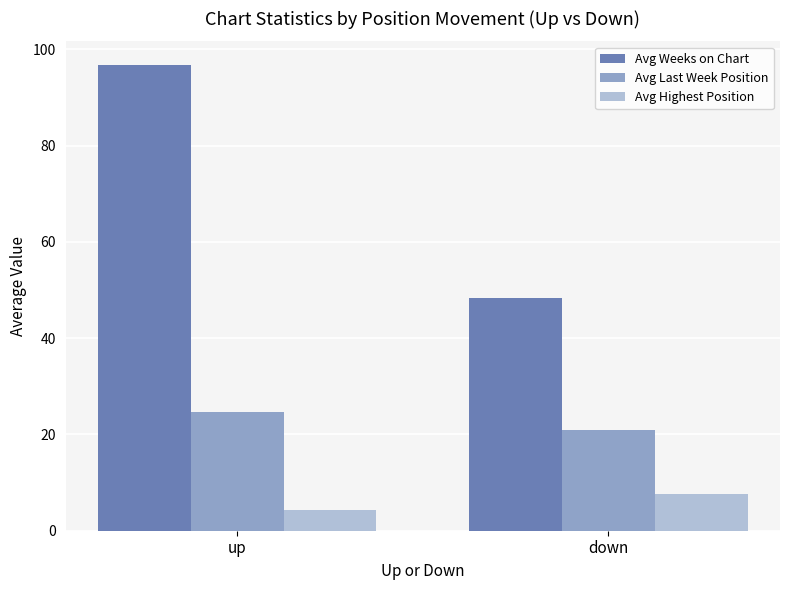

What is the total value across all series at up?

125.6